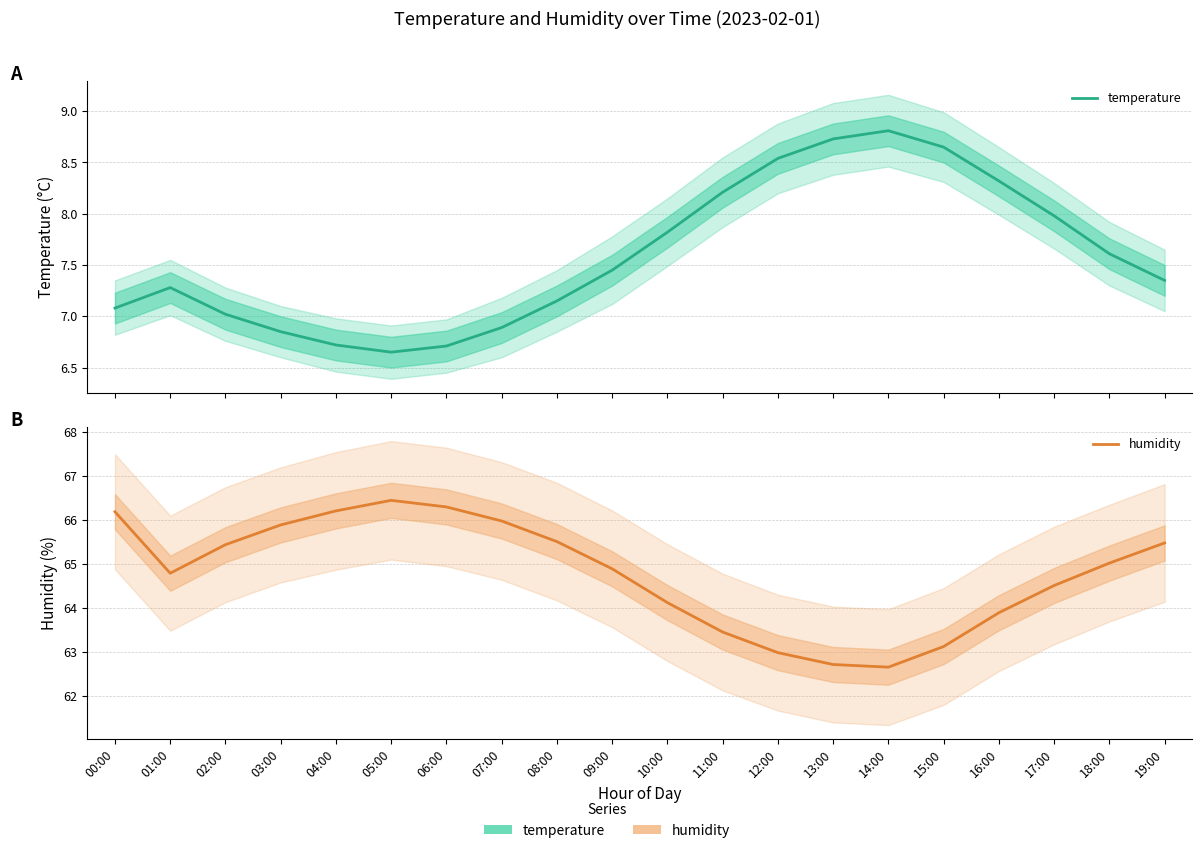

What is the greatest value displayed?

66.5